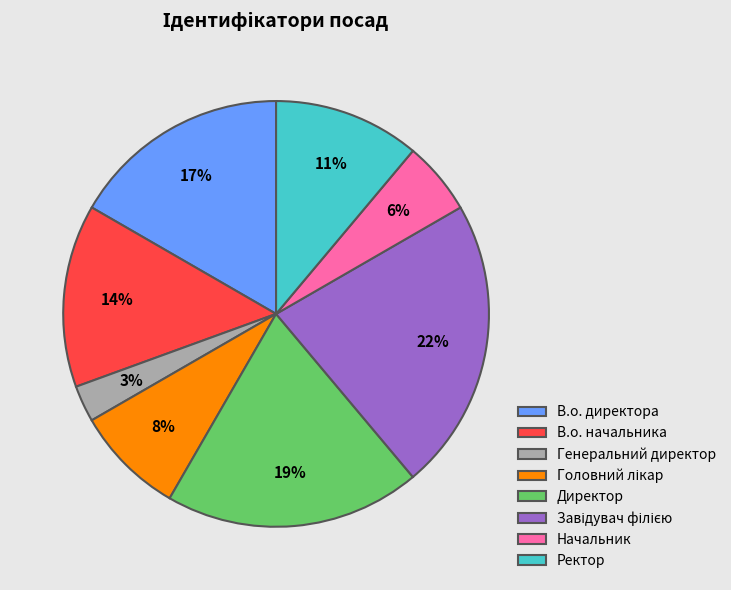

To the nearest percent, what percentage of the pie is В.о. директора?

17%